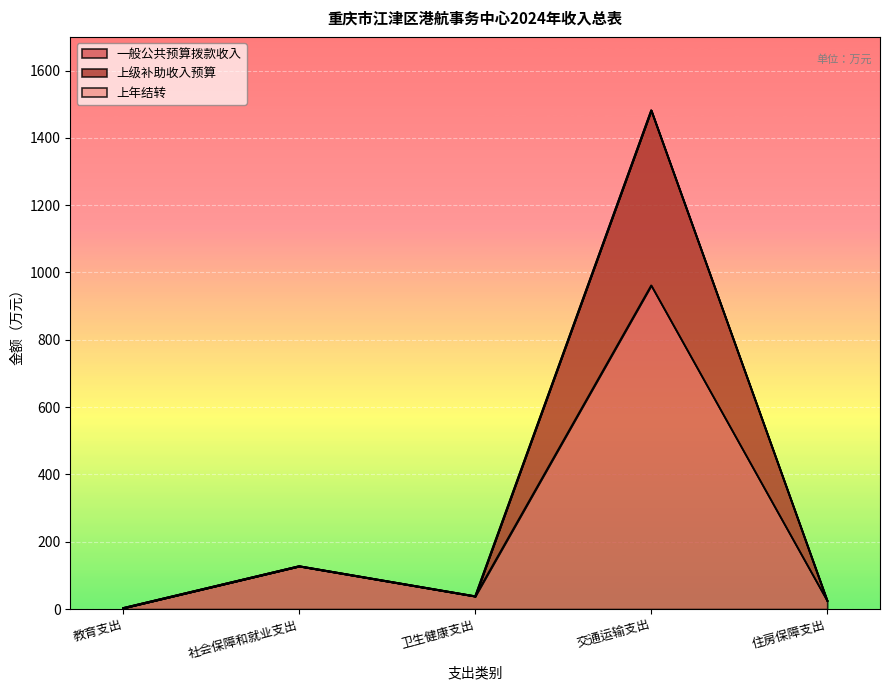

Is it true that 上级补助收入预算 equals 216.8 at 社会保障和就业支出?

False